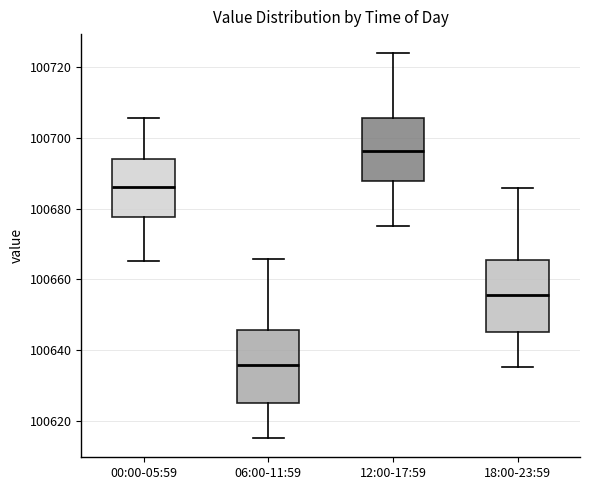

Reading left to right, read every box against the y-axis: the position of its median line, the range the box covers, and the ends of its whiskers. The values are not printed on the chart, so give them approximately, as read against the axis.

00:00-05:59: median 100686, box 100678 to 100694, whiskers 100666 to 100706
06:00-11:59: median 100636, box 100626 to 100646, whiskers 100616 to 100666
12:00-17:59: median 100696, box 100688 to 100706, whiskers 100676 to 100724
18:00-23:59: median 100656, box 100646 to 100666, whiskers 100636 to 100686